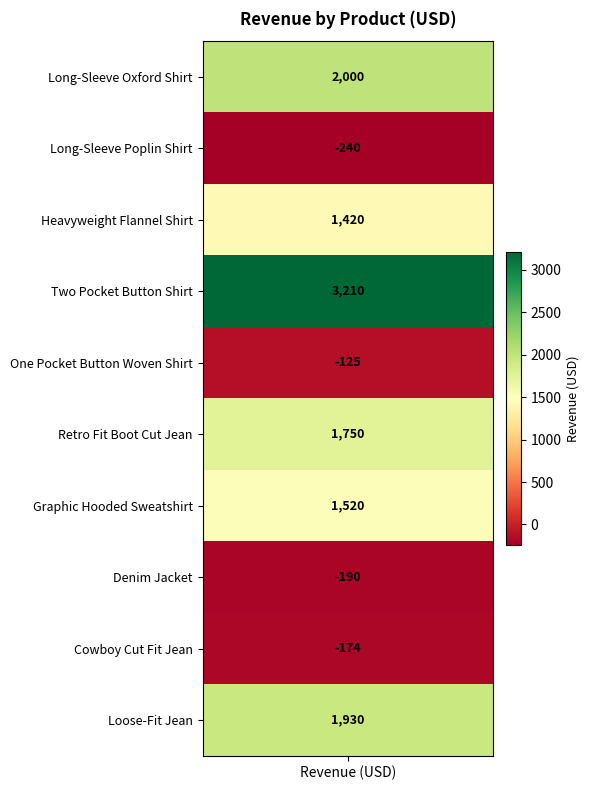

Where is the data nearest to the value 1485?

6